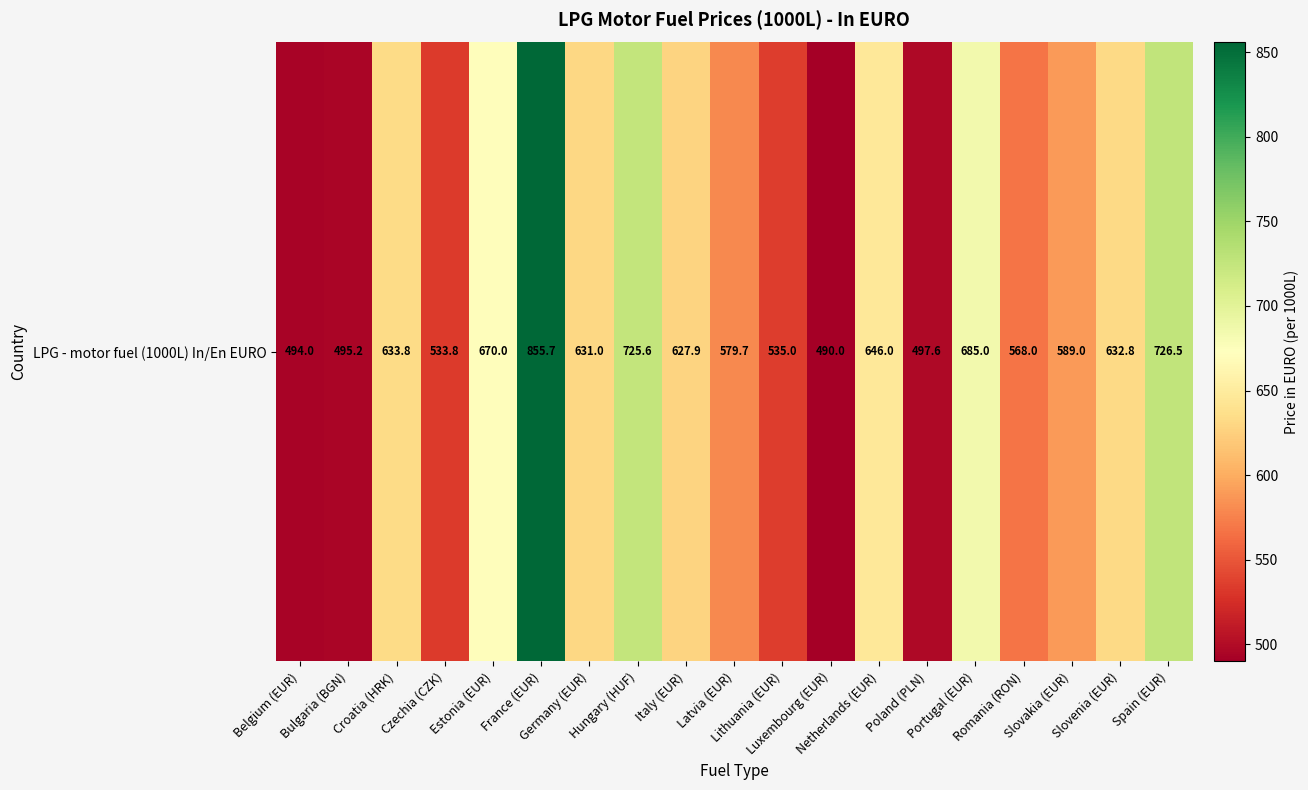

What value does the data have at Germany (EUR)?

631.0